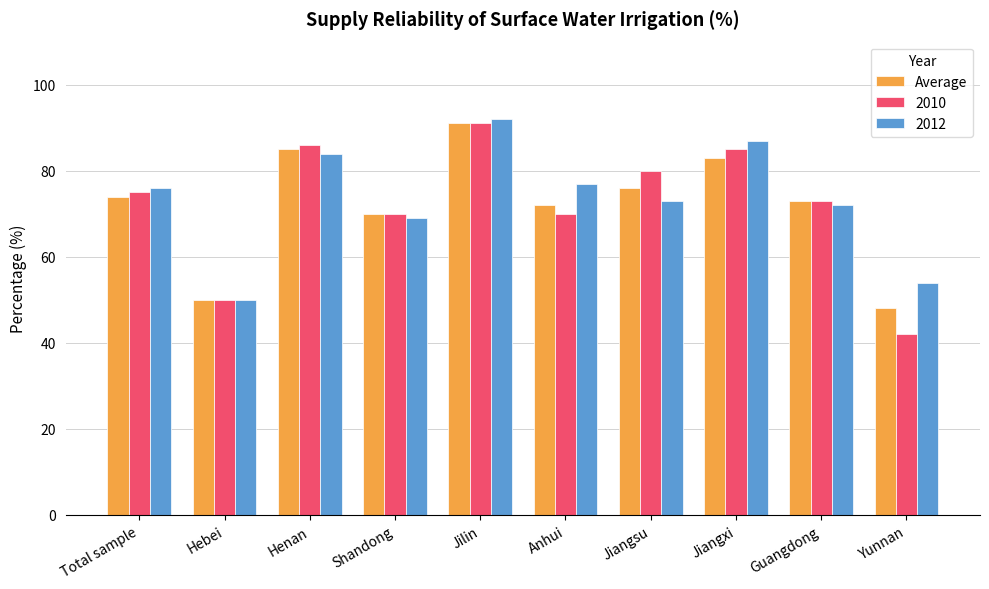

What value does the Average series have at Total sample, to the nearest 5?

75